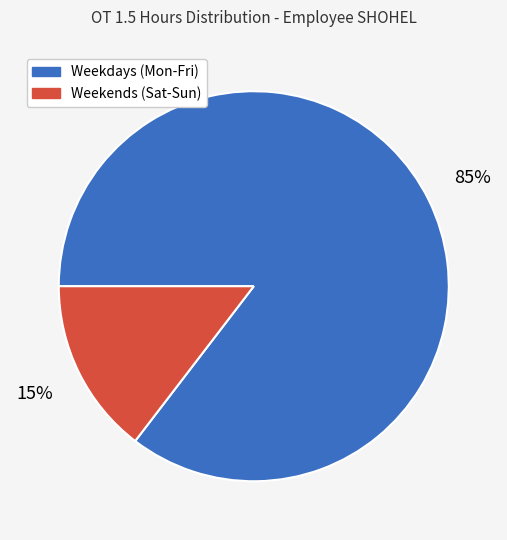

Does any single category account for the majority?

Yes